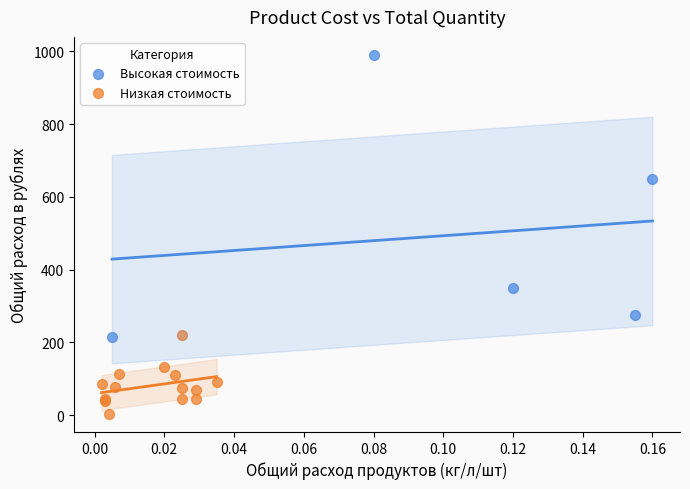

What are all the series names shown in the legend?

Высокая стоимость, Низкая стоимость